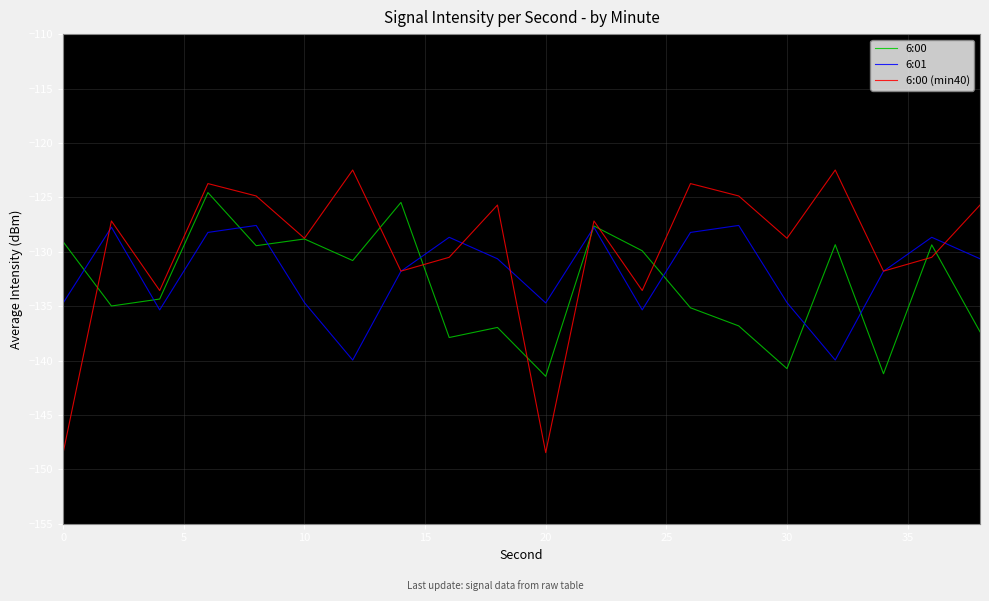

Rank the series by their maximum value, from lowest to highest.

6:01, 6:00, 6:00 (min40)